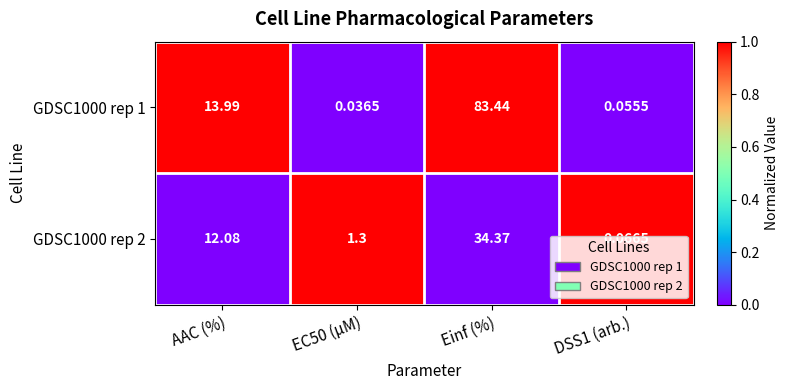

Which category has the lowest value across all series?

EC50 (µM)